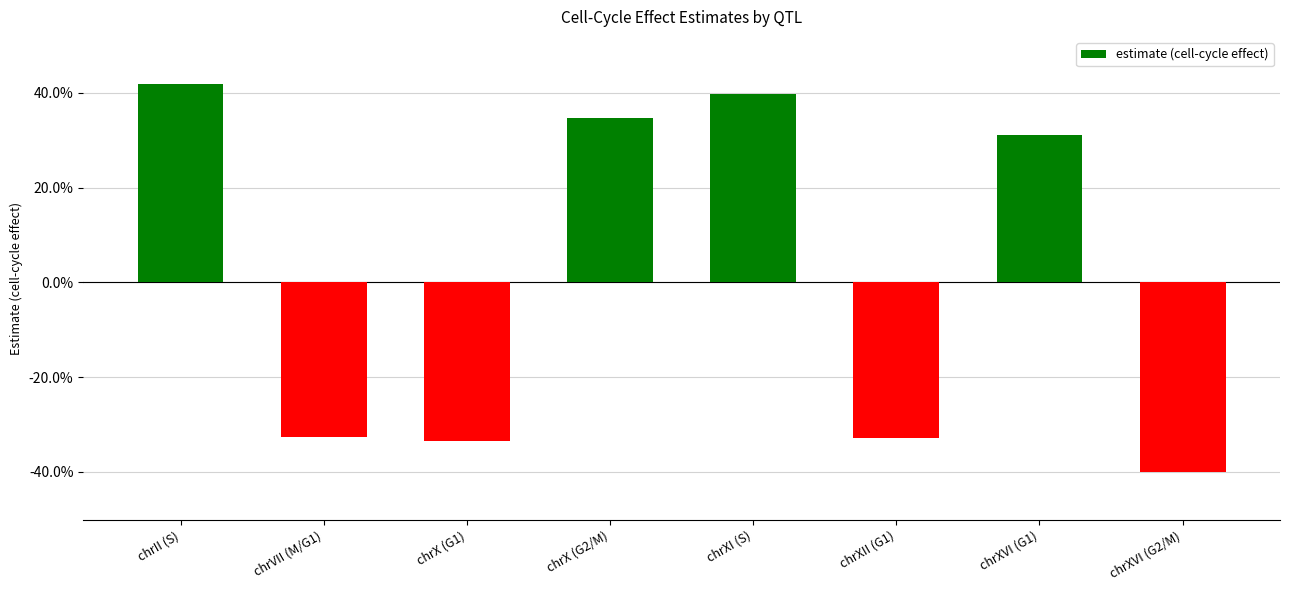

Does the chart contain any negative values?

Yes